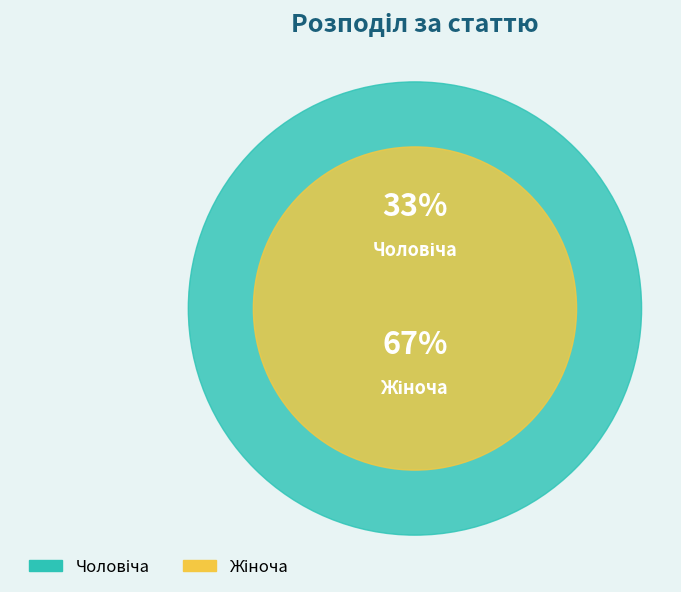

Which has a higher value, Чоловіча or Жіноча?

Жіноча